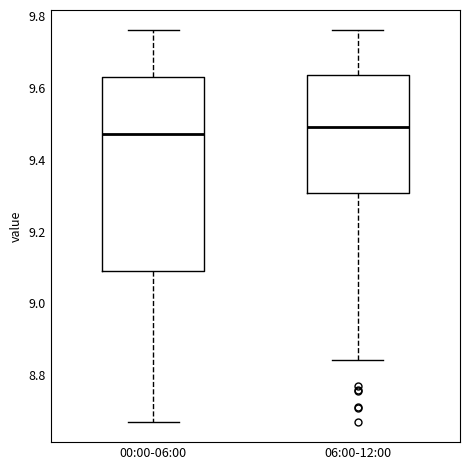

Which box has the lowest median line?

00:00-06:00